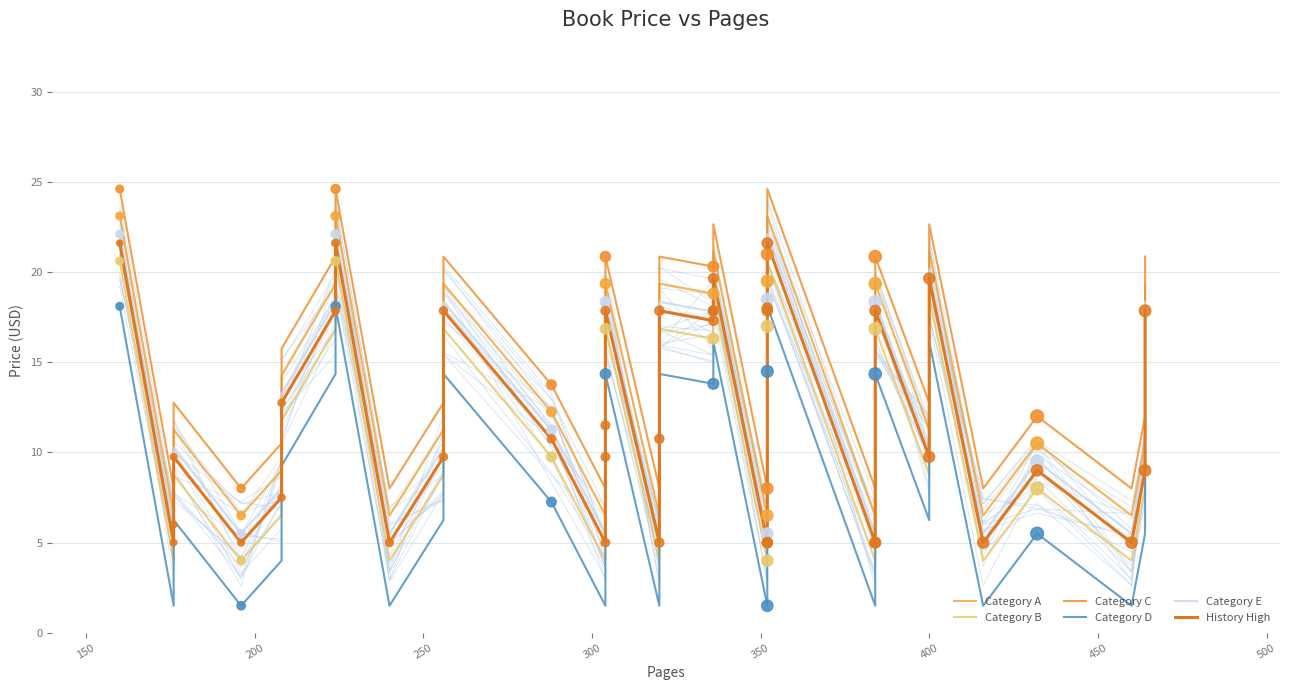

What are all the series names shown in the legend?

Category A, Category B, Category C, Category D, Category E, History High